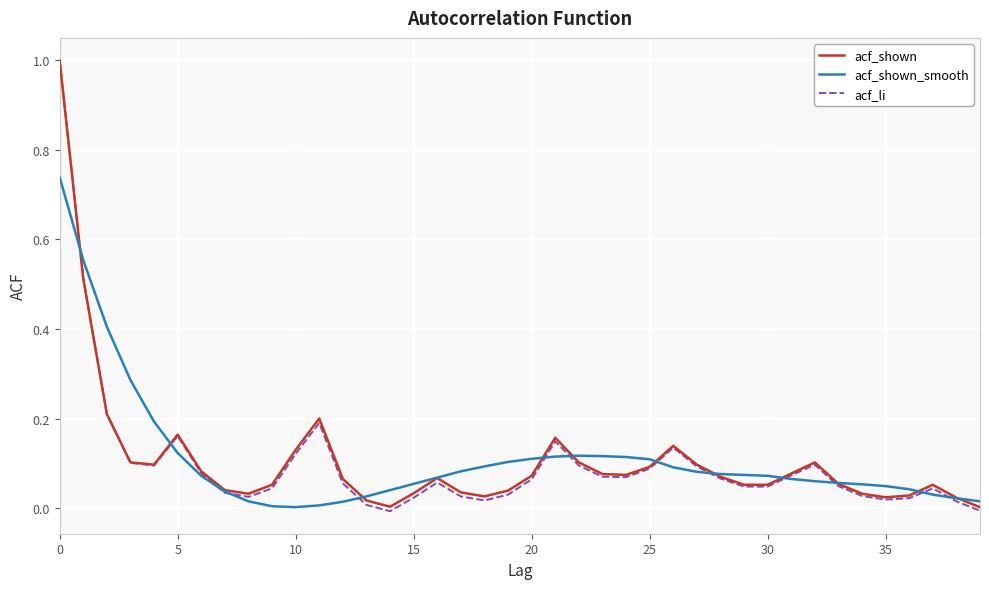

Which series has the largest range (max minus min)?

acf_li